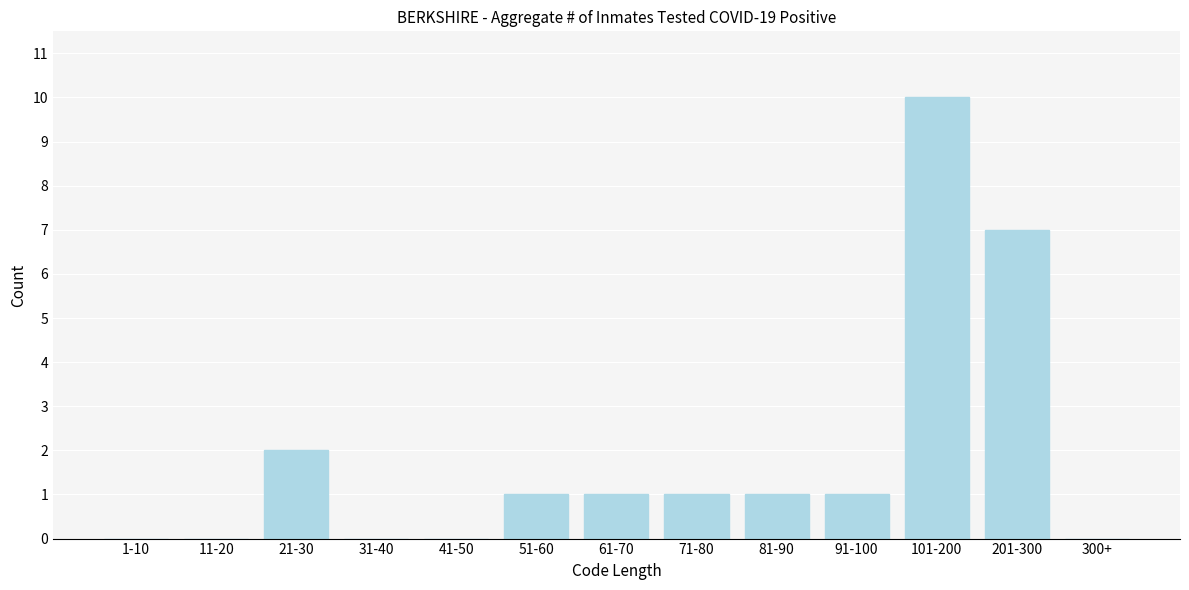

Reading left to right, transcribe all the data shown in this chart.

1-10=0	11-20=0	21-30=2	31-40=0	41-50=0	51-60=1	61-70=1	71-80=1	81-90=1	91-100=1	101-200=10	201-300=7	300+=0